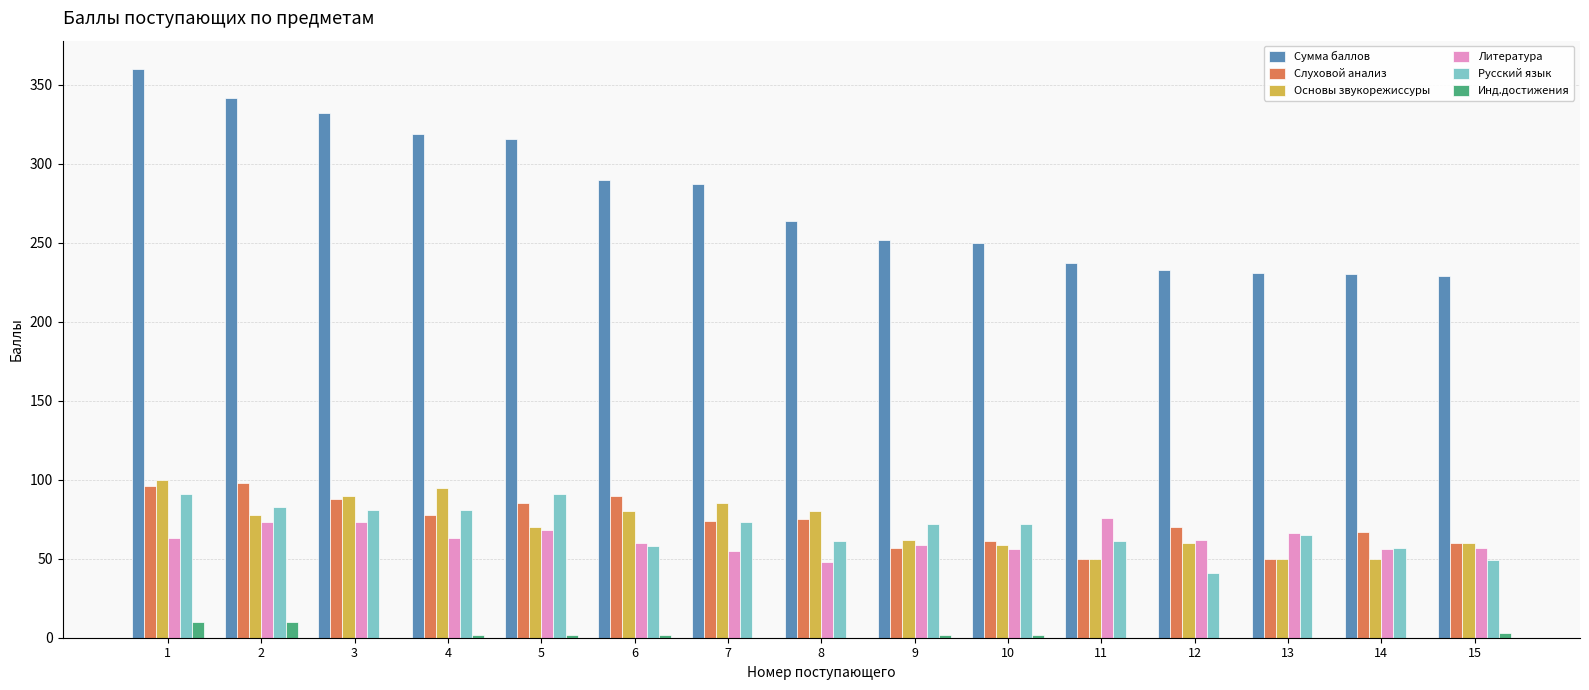

Between 6 and 12, which series saw the biggest shift?

Сумма баллов